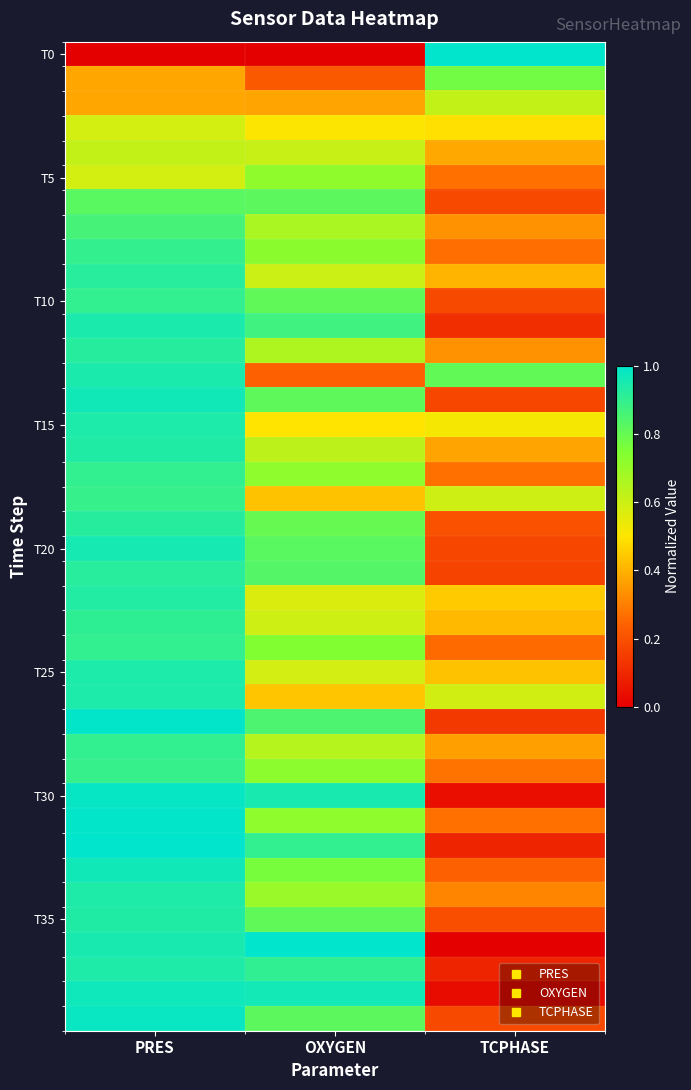

At which category is the sum across all series the highest?

PRES